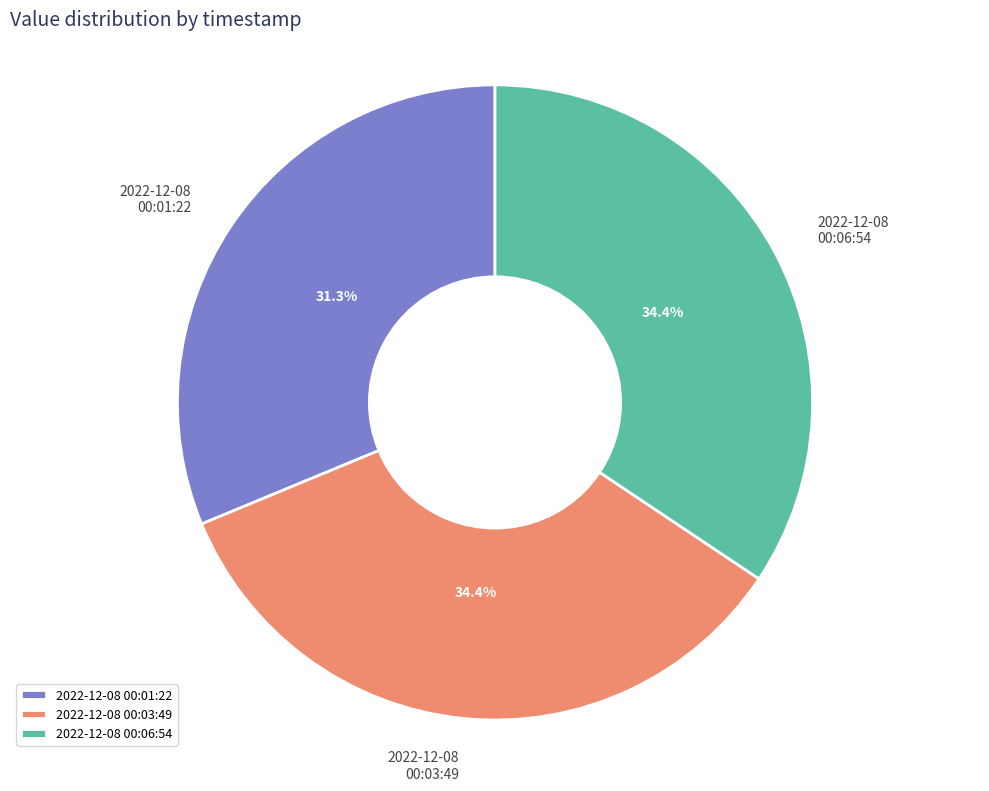

What portion of the pie excludes 2022-12-08 00:06:54?

65.6%